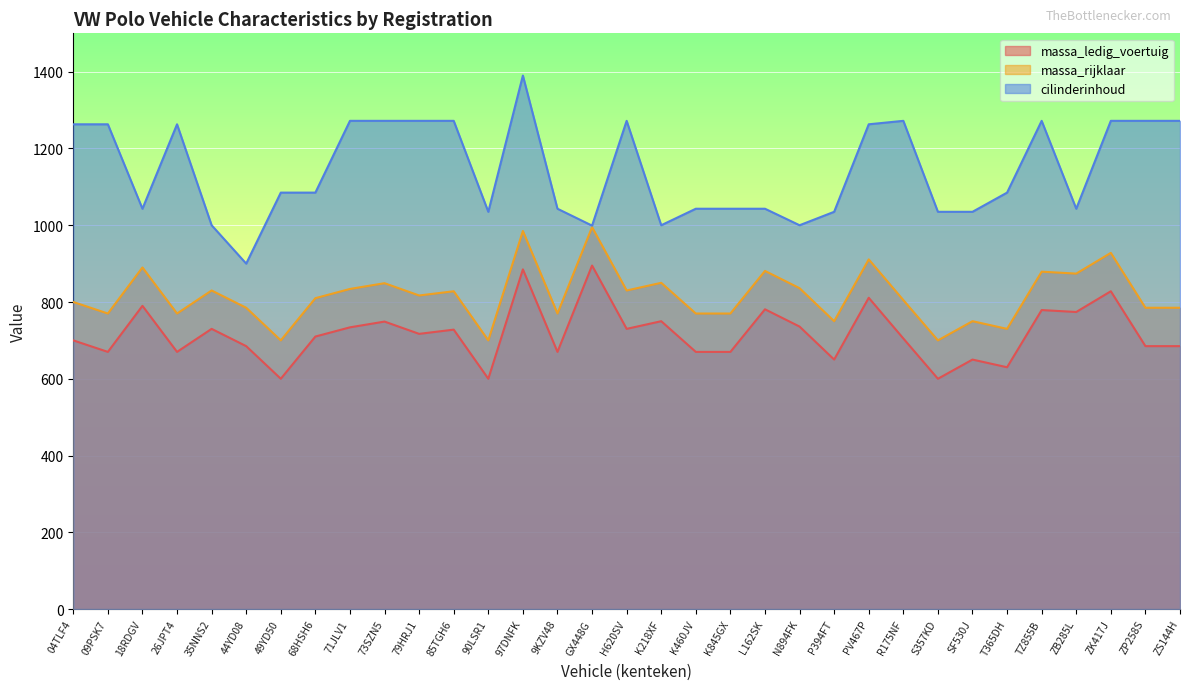

True or false: massa_ledig_voertuig and massa_rijklaar intersect in this chart.

False